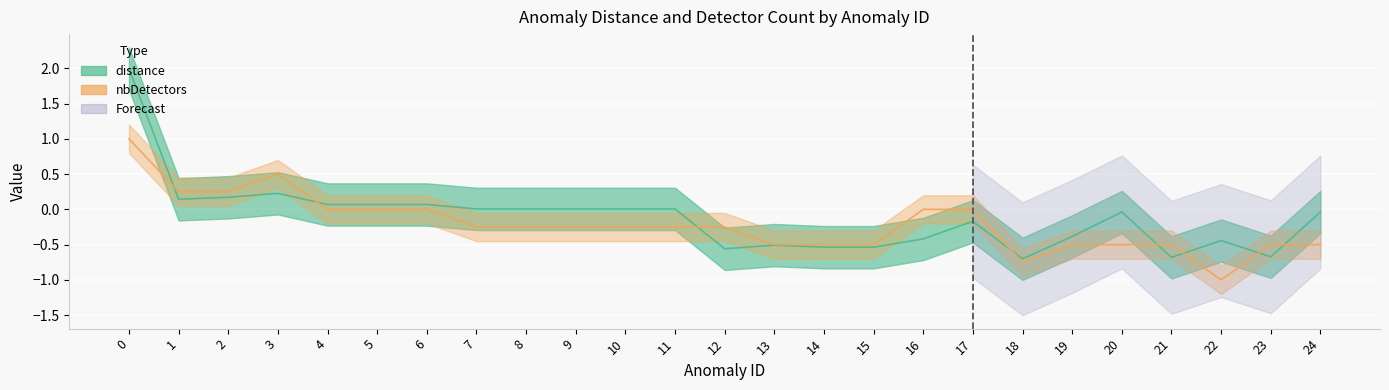

Reading right to left, extract all data points from this chart.

distance: -0.0	-0.7	-0.4	-0.7	-0.0	-0.4	-0.7	-0.2	-0.4	-0.5	-0.5	-0.5	-0.6	0.0	0.0	0.0	0.0	0.0	0.1	0.1	0.1	0.2	0.2	0.1	2.0
nbDetectors: -0.5	-0.5	-1.0	-0.5	-0.5	-0.5	-0.8	0.0	0.0	-0.5	-0.5	-0.5	-0.2	-0.2	-0.2	-0.2	-0.2	-0.2	0.0	0.0	0.0	0.5	0.2	0.2	1.0